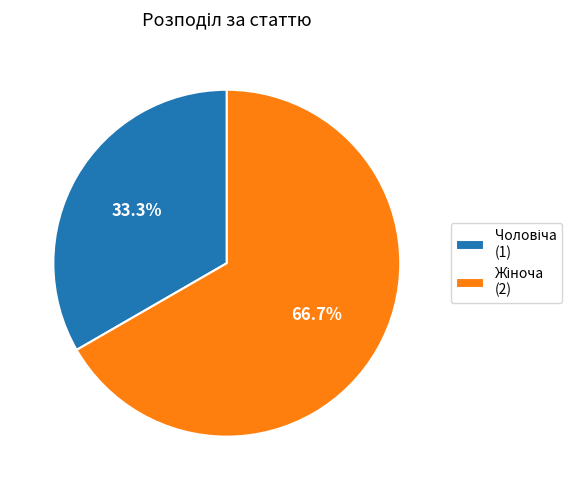

Is there a majority slice in this chart?

Yes